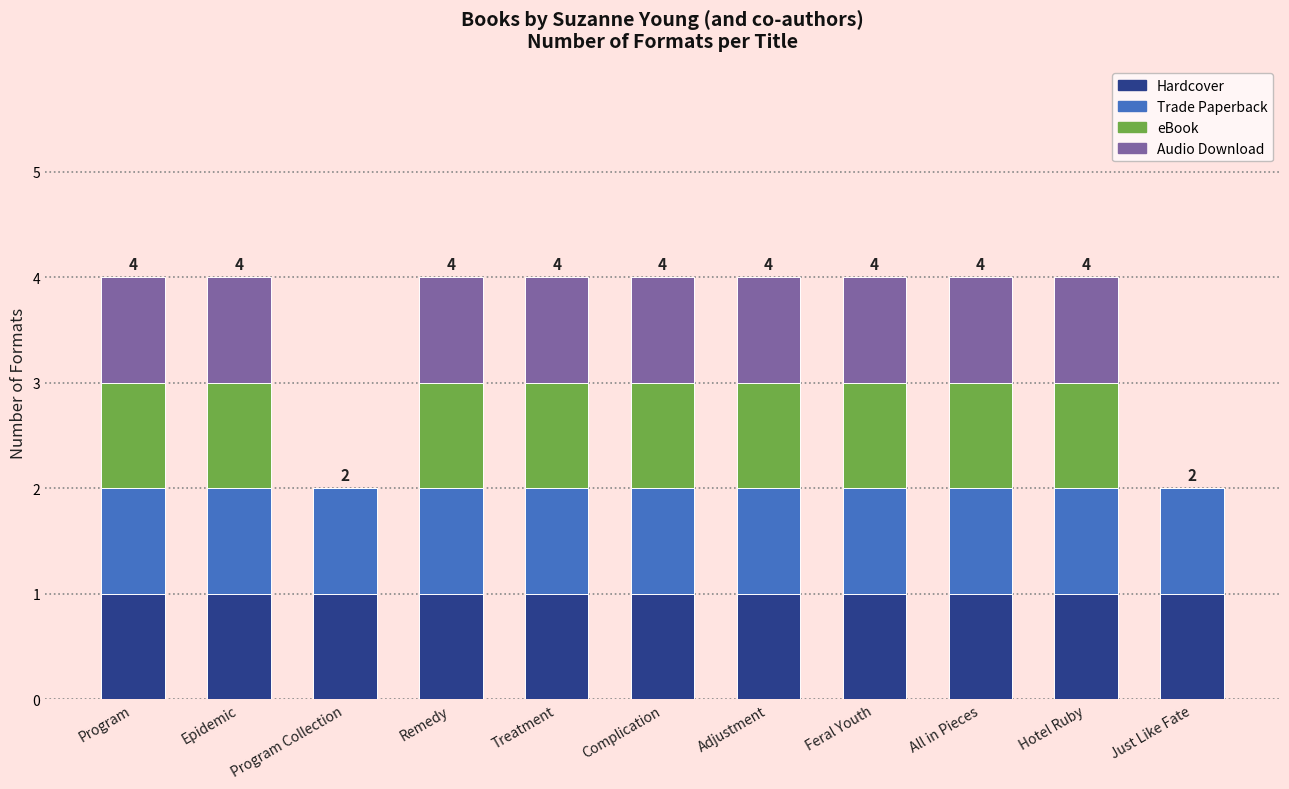

The value of Hardcover at Program Collection is 0. True or false?

False